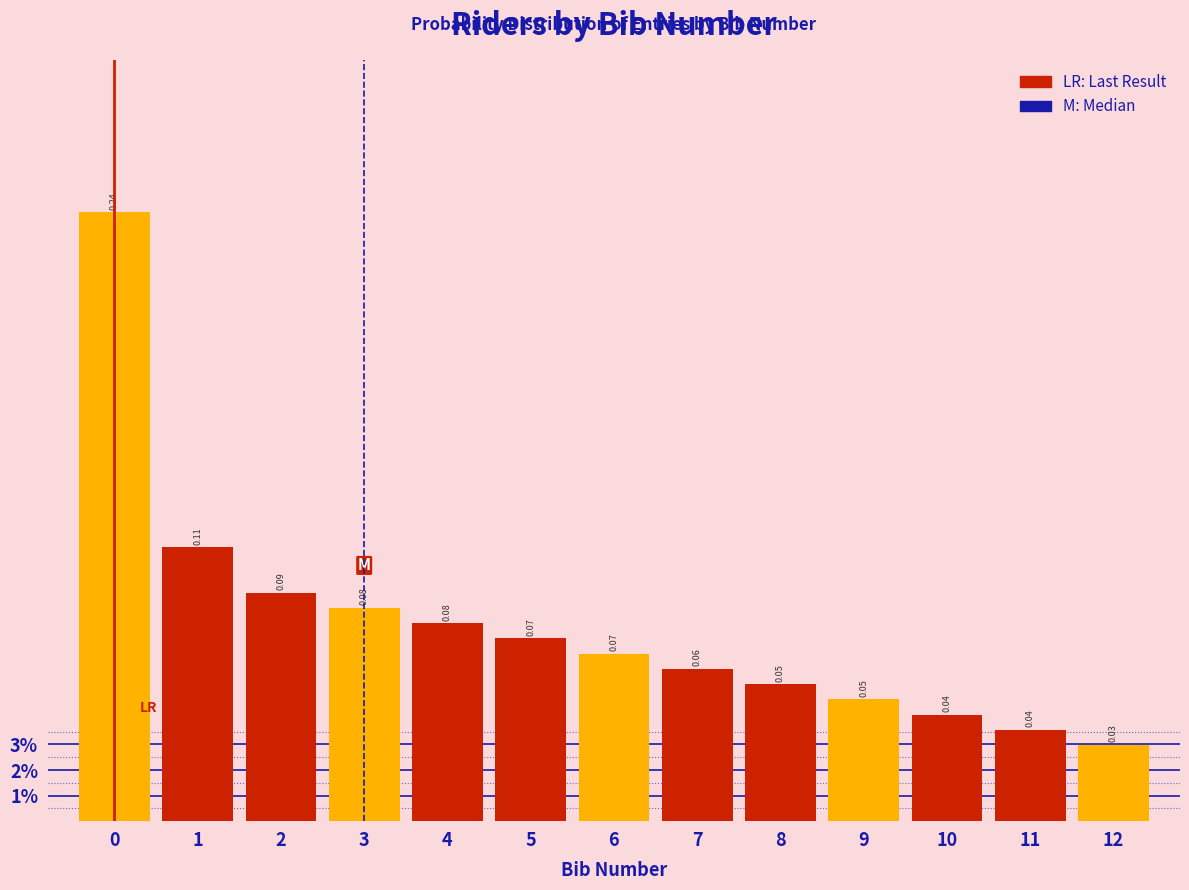

Are the bars horizontal?

No